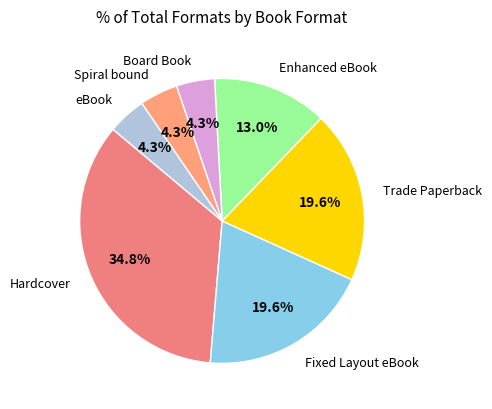

Count the number of slices in the pie.

7